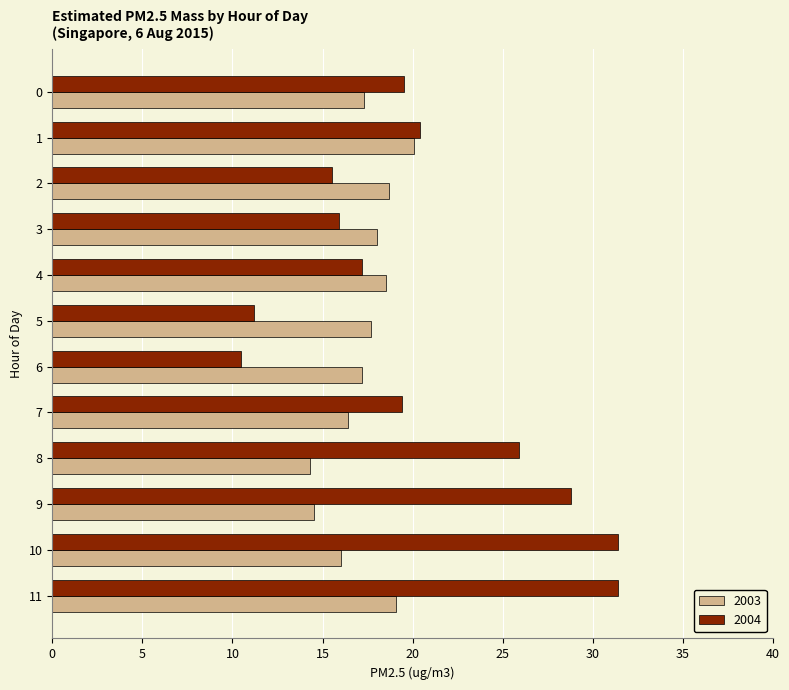

List the series in order of their peak value, highest first.

2004, 2003